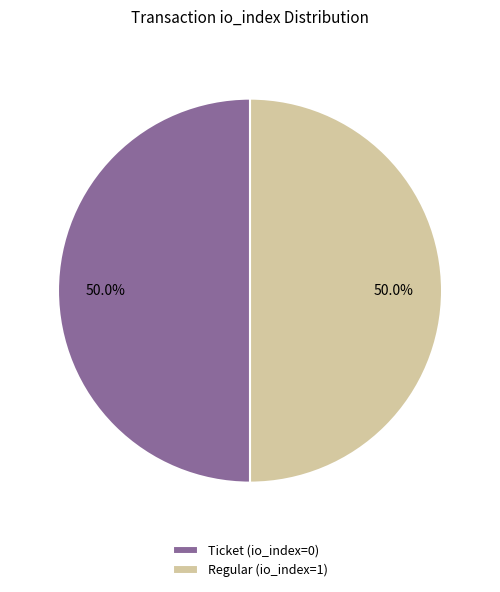

The Ticket (io_index=0) slice represents 1% of the pie. True or false?

False